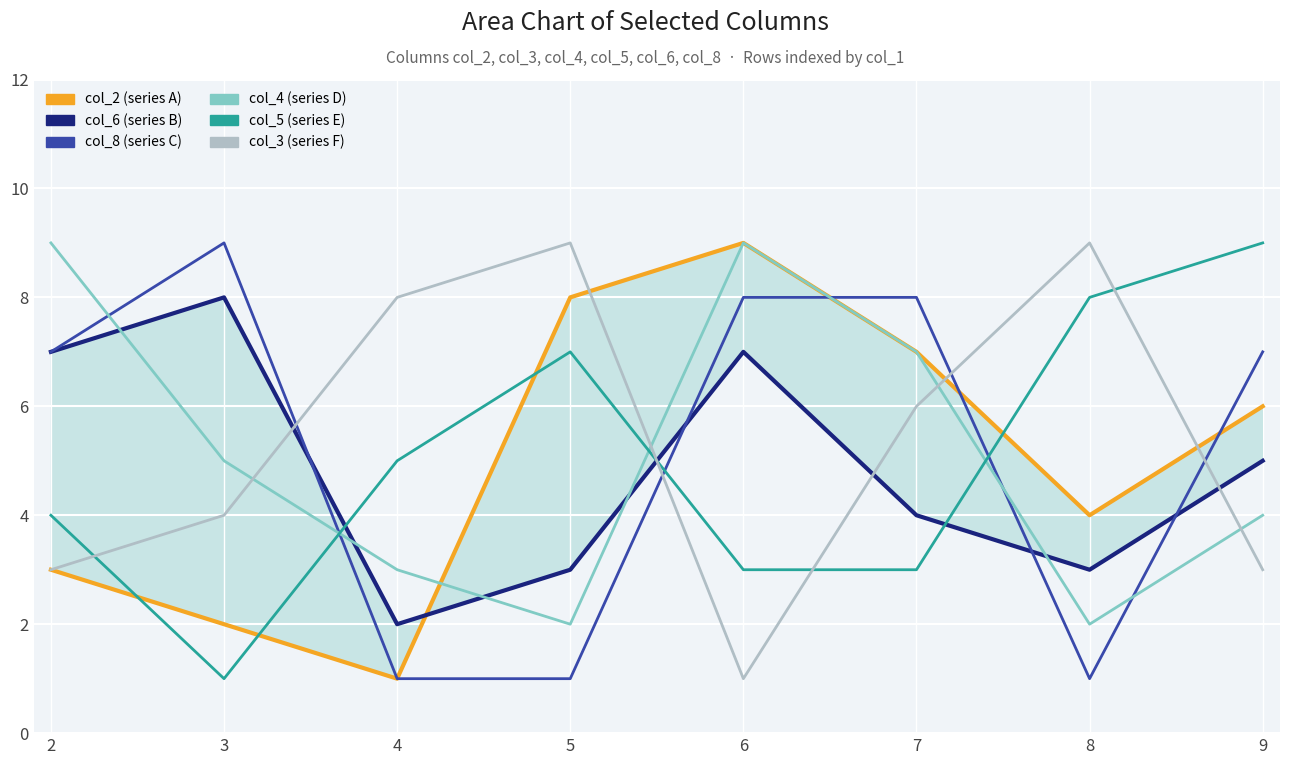

What is the greatest value displayed?

9